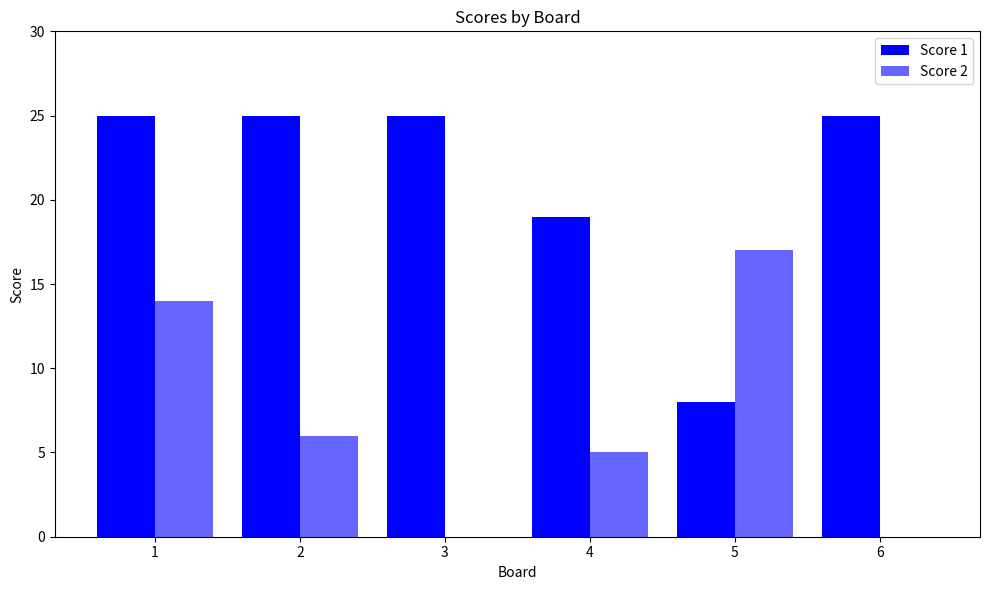

How many groups of bars are there?

6